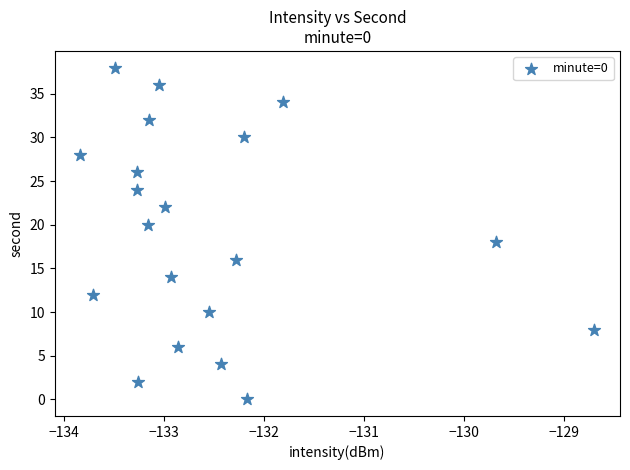

What is the range of Y values (max minus min)?

38